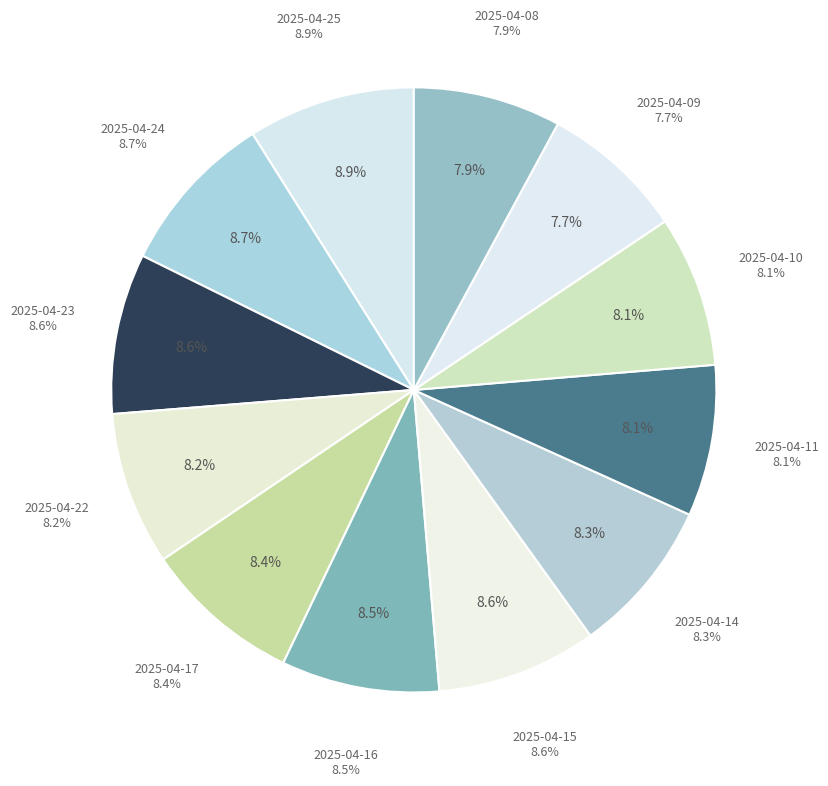

How many slices are in this pie chart?

12